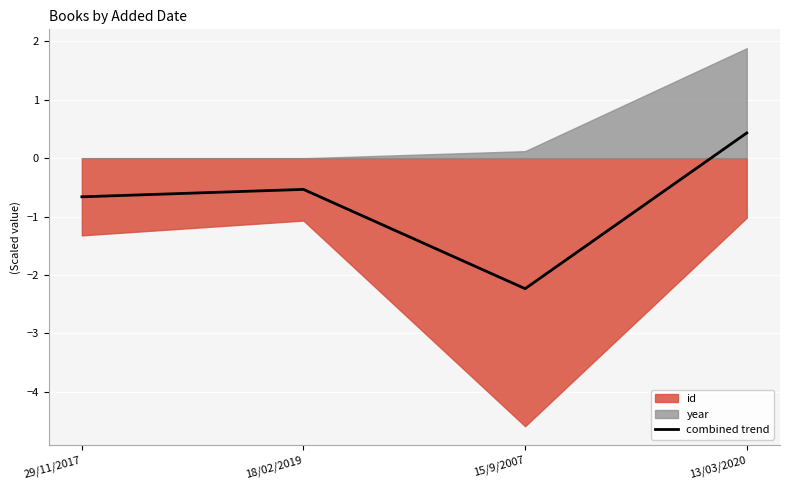

True or false: combined trend has more than 1 points higher than both neighbors.

False